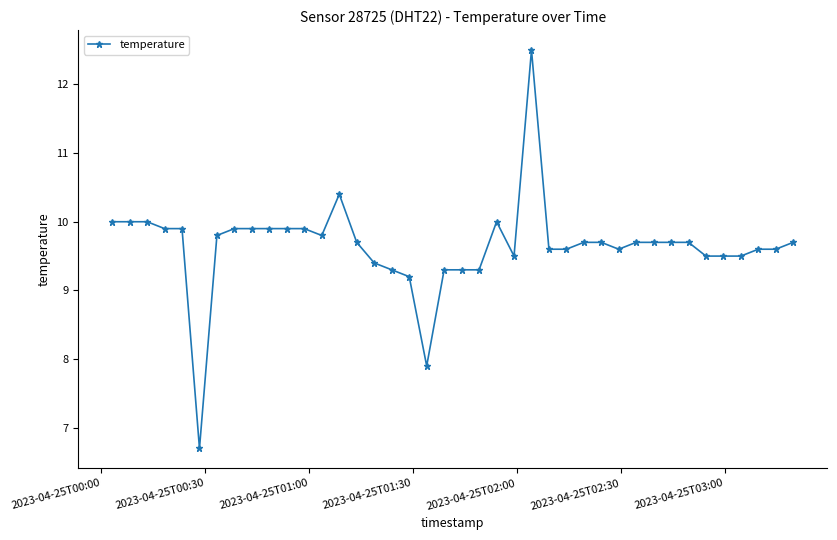

What is the value of the 15th point from the left?

9.7